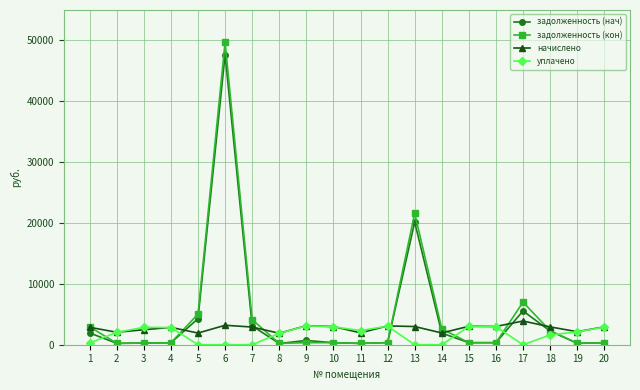

What is the maximum value for задолженность (нач)?

47663.6